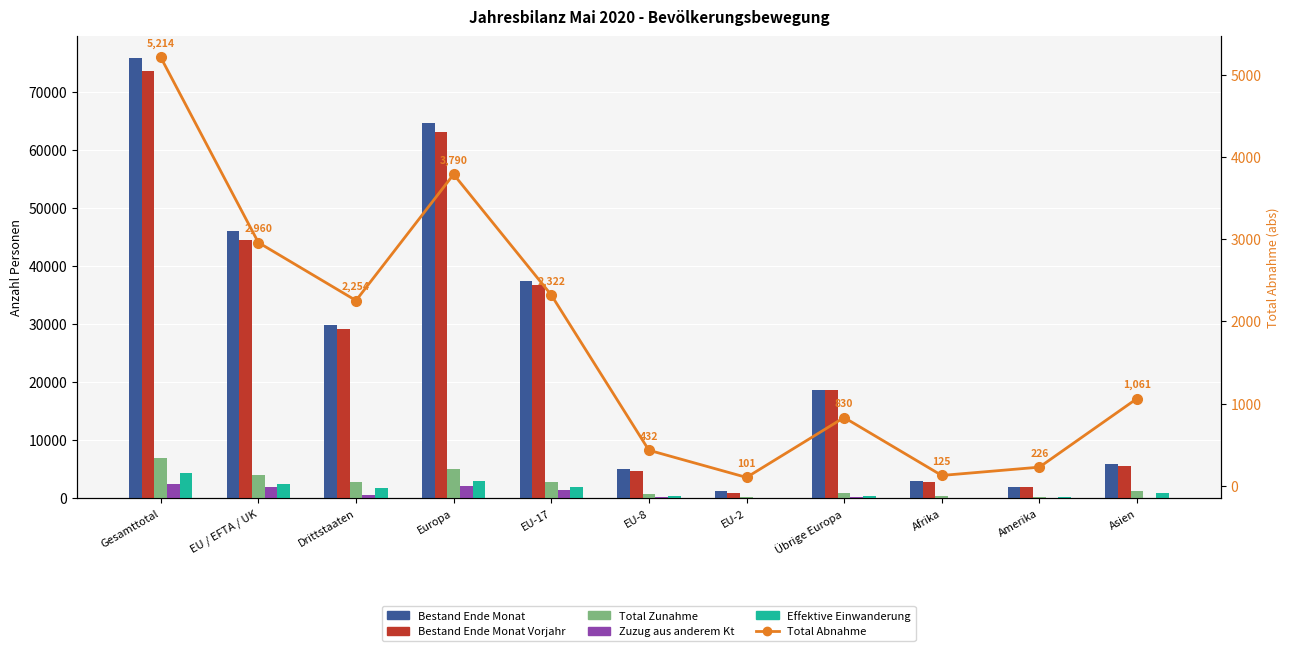

The Total Zunahme series shows 374 at Afrika. True or false?

True